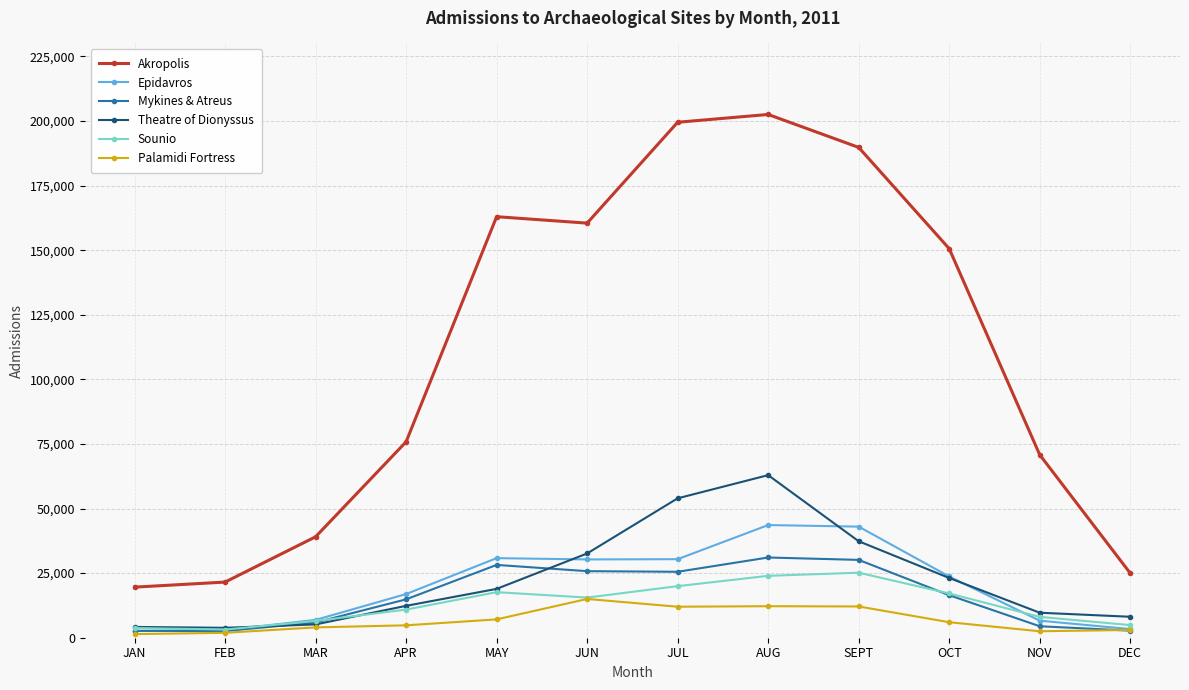

At which label does Epidavros first exceed 23700?

MAY